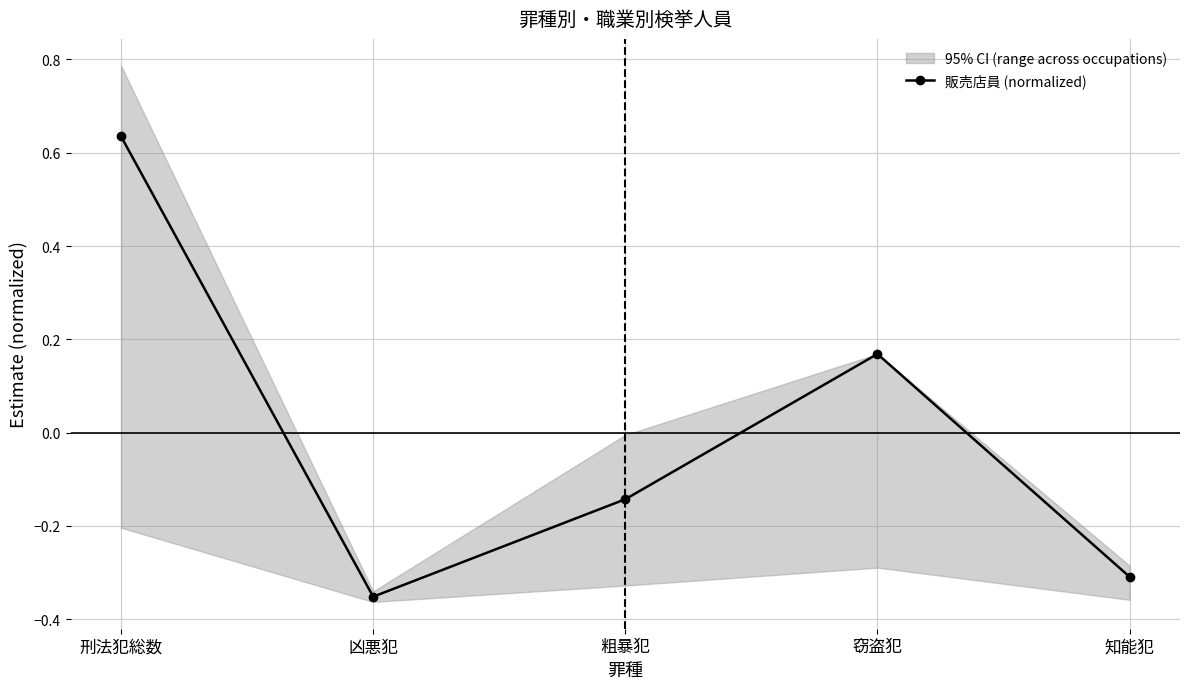

What is the label of the 5th point from the left?

知能犯